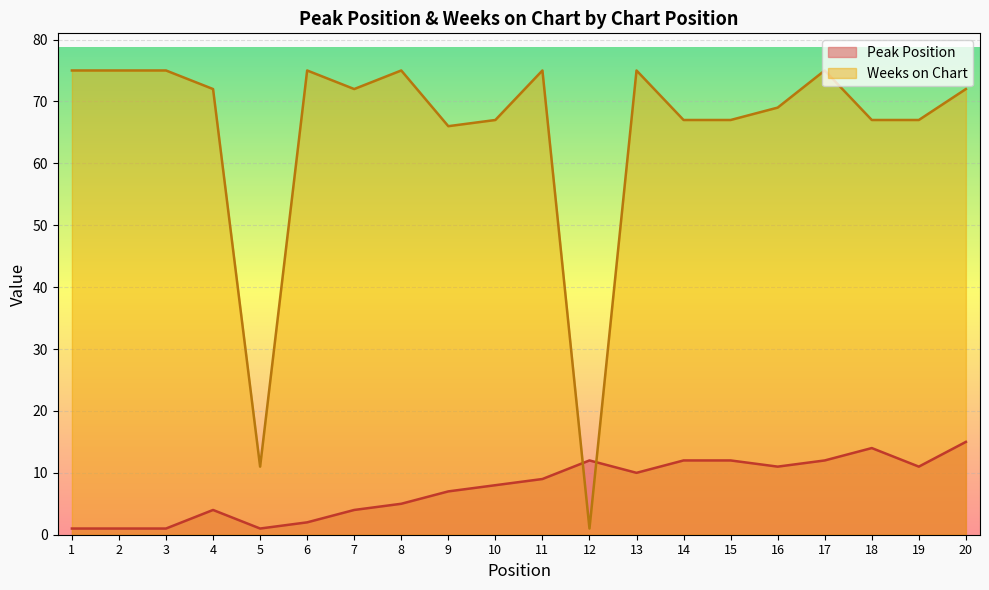

List the labels in order of Peak Position value, largest first.

20, 18, 12, 14, 15, 17, 16, 19, 13, 11, 10, 9, 8, 4, 7, 6, 1, 2, 3, 5